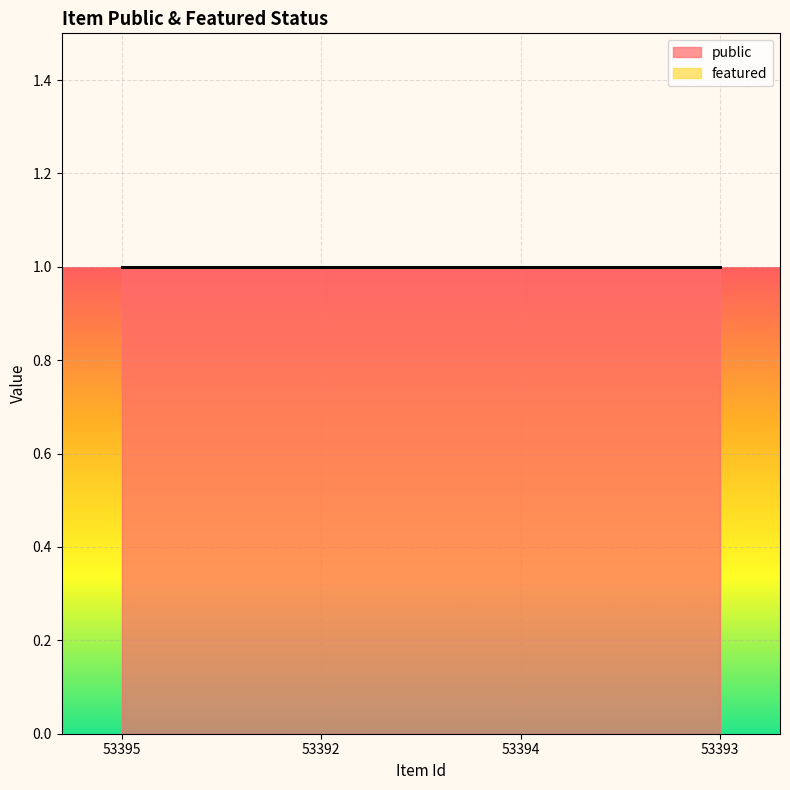

What is the sum of all public values?

4